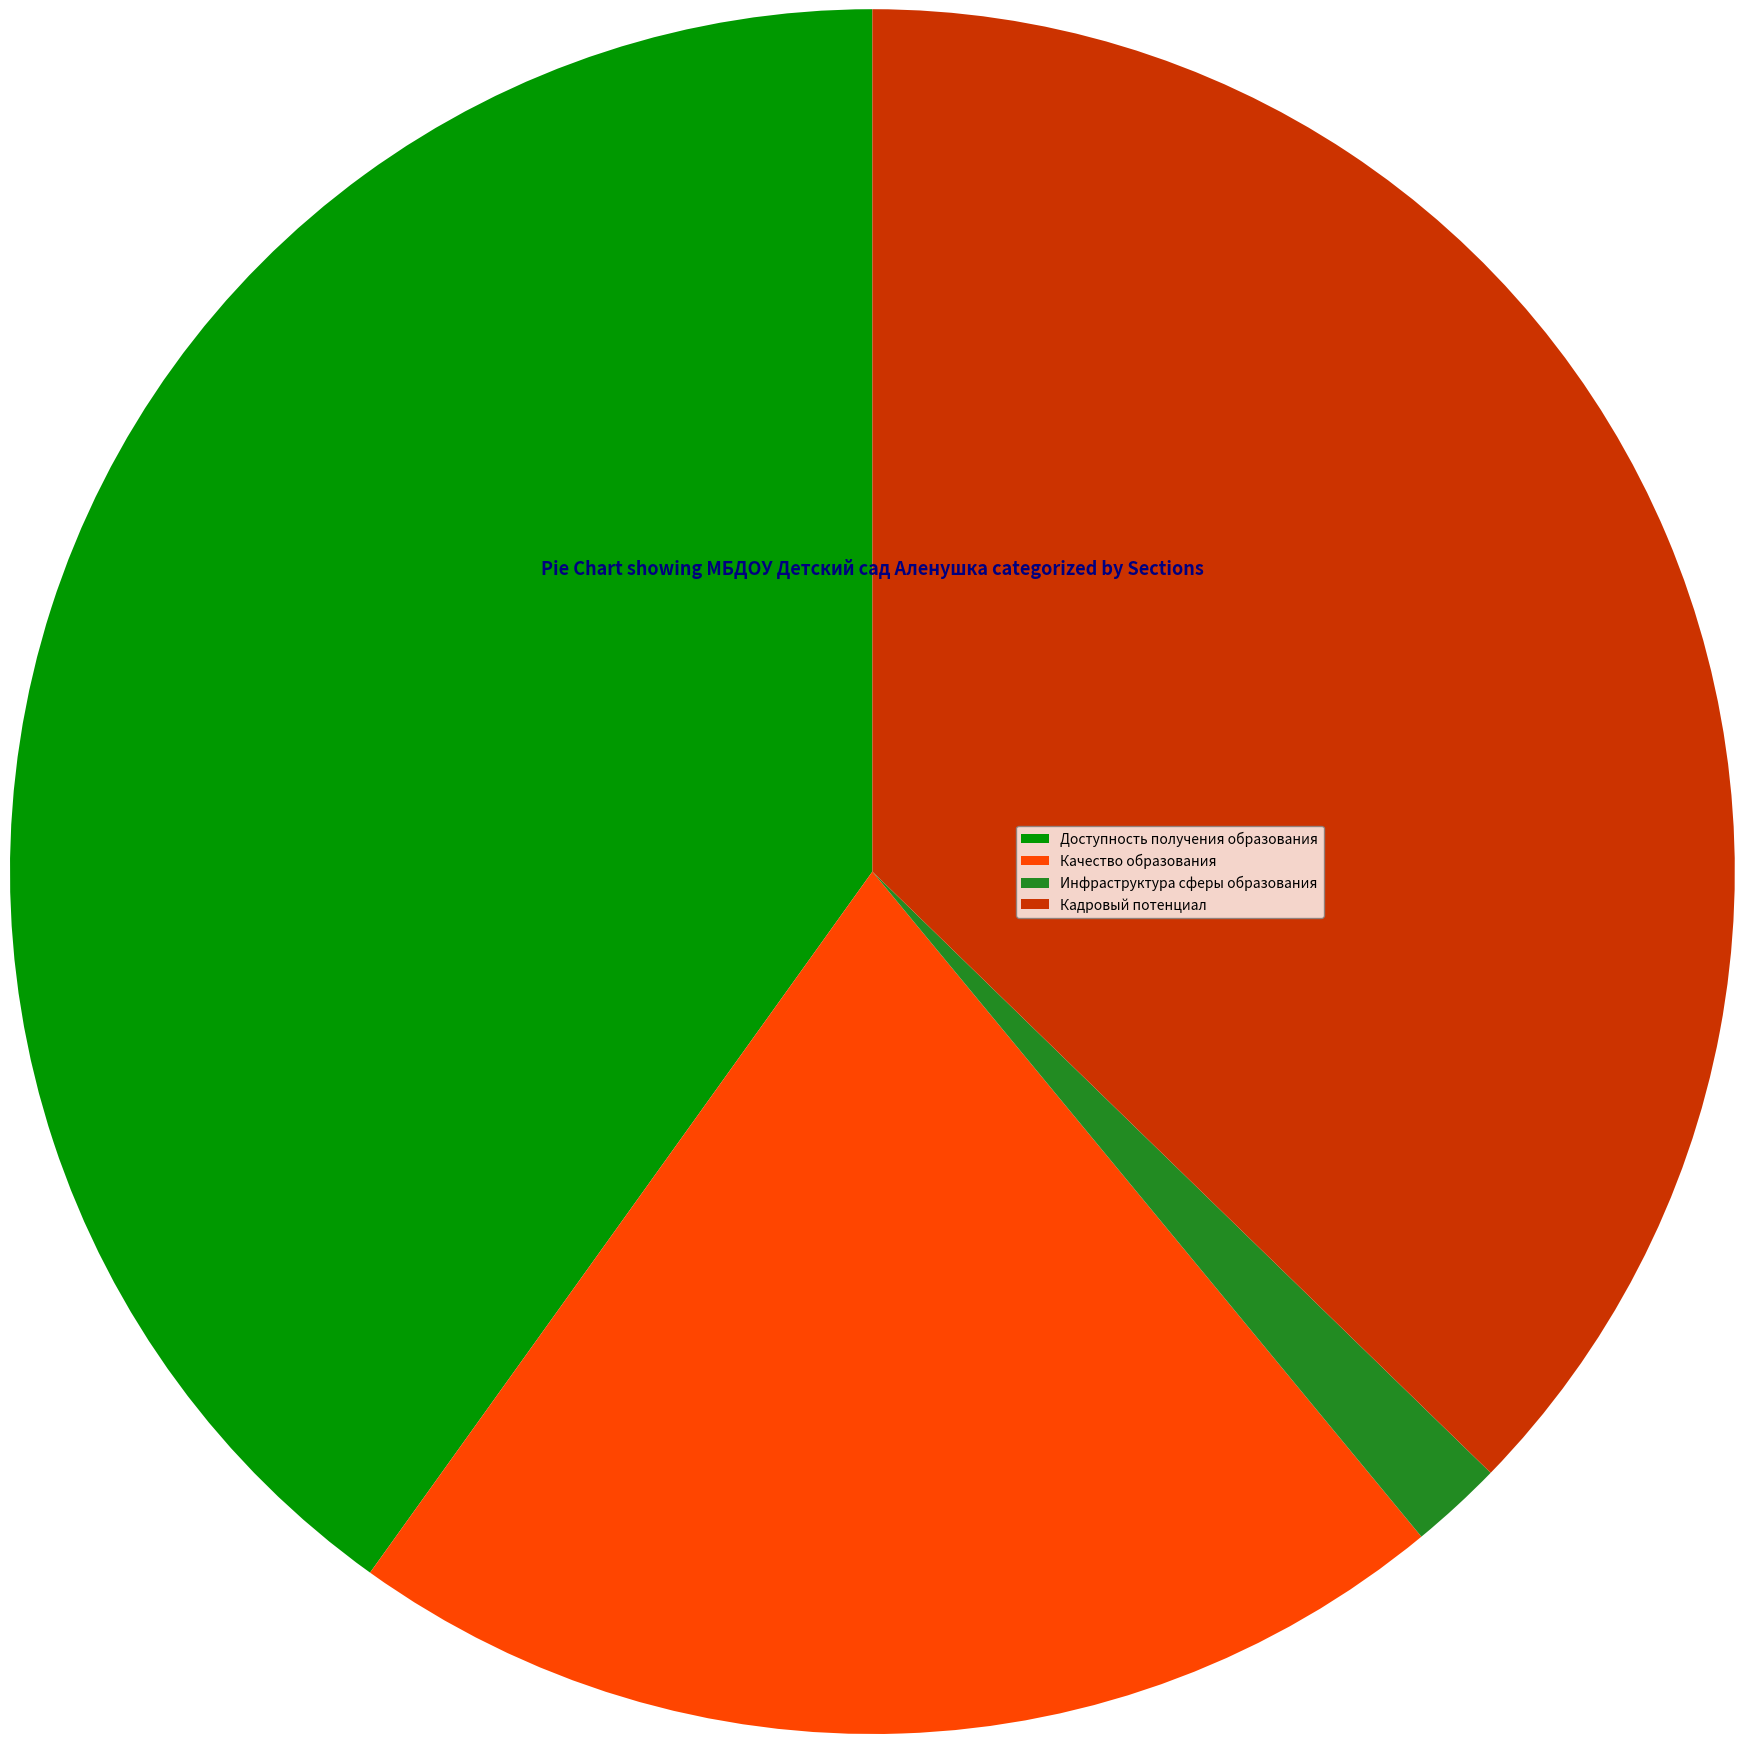

Rank the categories by value from highest to lowest.

Доступность получения образования, Кадровый потенциал, Качество образования, Инфраструктура сферы образования